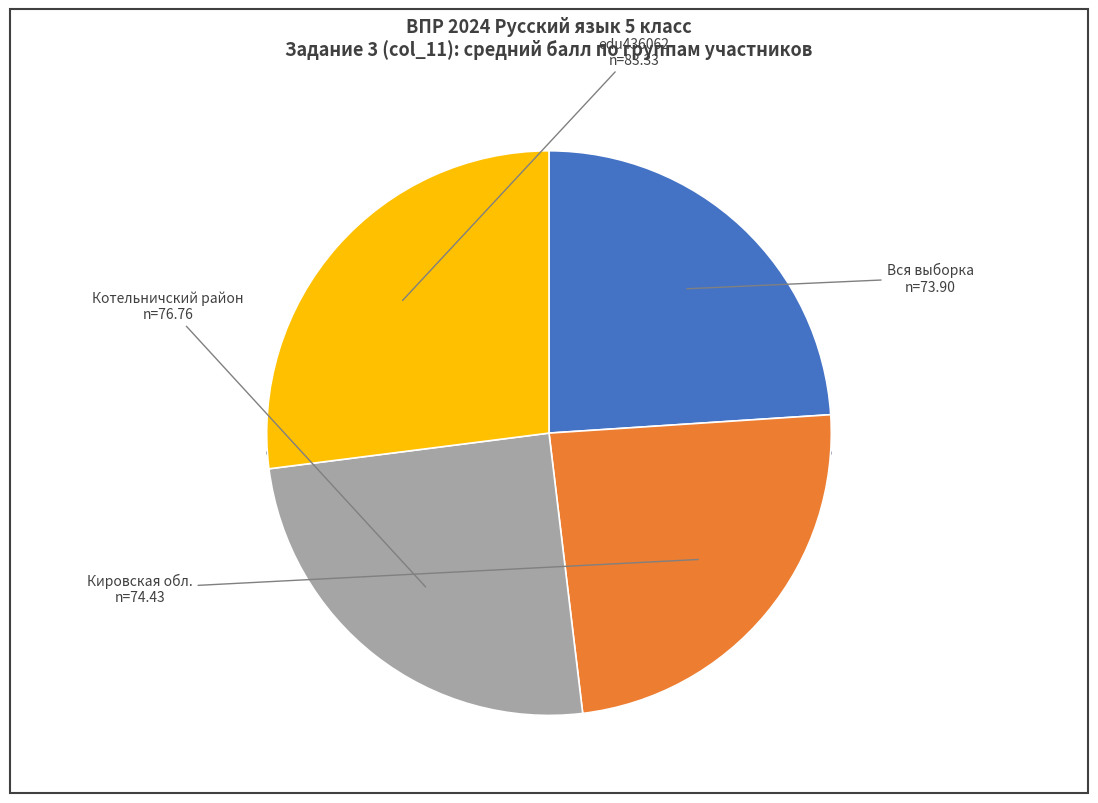

Is there any slice that represents more than half of the pie?

No